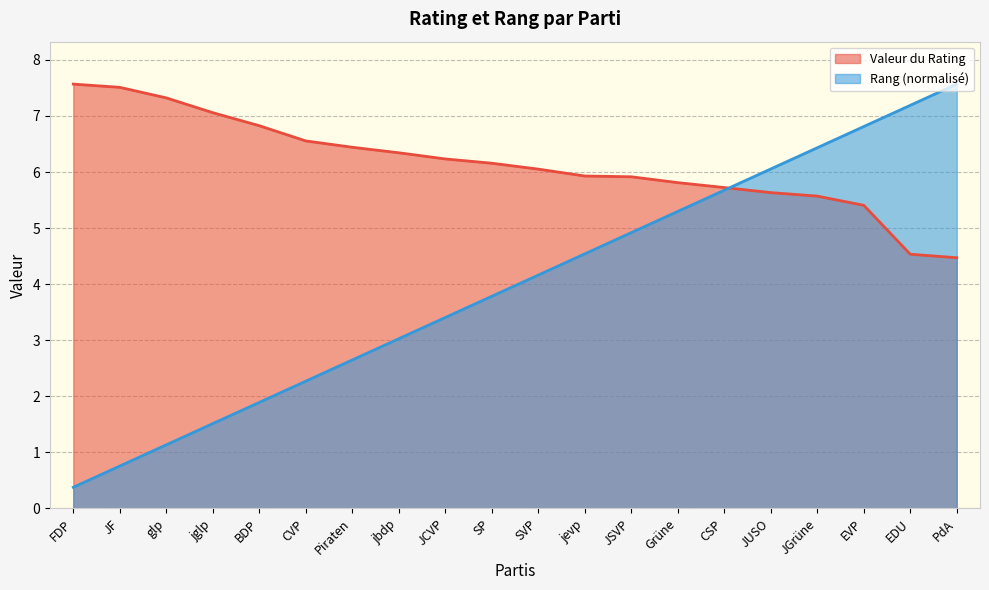

Reading left to right, extract all data points from this chart.

Valeur du Rating: FDP=7.6	JF=7.5	glp=7.3	jglp=7.1	BDP=6.8	CVP=6.6	Piraten=6.4	jbdp=6.3	JCVP=6.2	SP=6.2	SVP=6.1	jevp=5.9	JSVP=5.9	Grüne=5.8	CSP=5.7	JUSO=5.6	JGrüne=5.6	EVP=5.4	EDU=4.5	PdA=4.5
Rang: FDP=0.4	JF=0.8	glp=1.1	jglp=1.5	BDP=1.9	CVP=2.3	Piraten=2.6	jbdp=3.0	JCVP=3.4	SP=3.8	SVP=4.2	jevp=4.5	JSVP=4.9	Grüne=5.3	CSP=5.7	JUSO=6.1	JGrüne=6.4	EVP=6.8	EDU=7.2	PdA=7.6